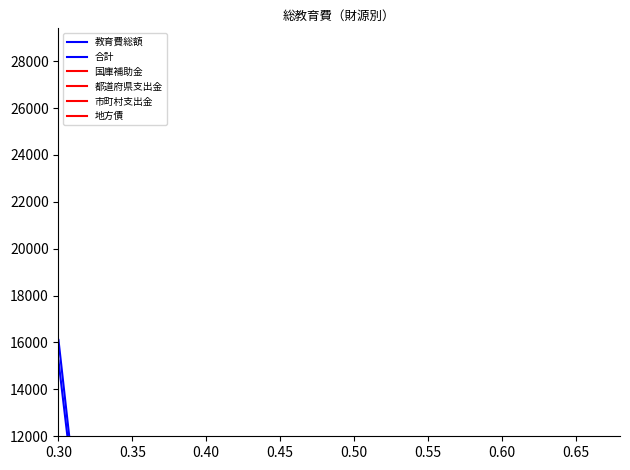

Is it true that 教育費総額 equals 82.1 at 0.65?

False